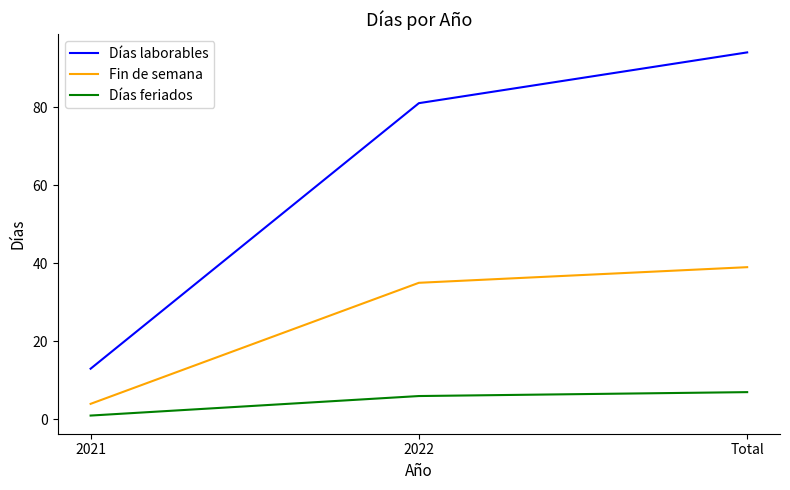

Rank the categories by Días laborables value from highest to lowest.

Total, 2022, 2021